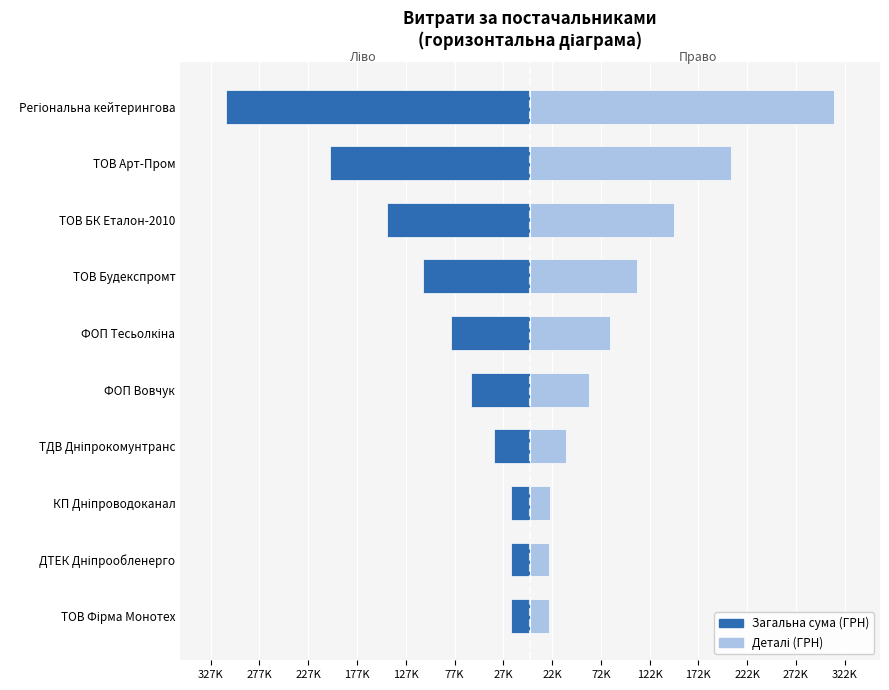

Which series has the widest spread of values?

Загальна сума